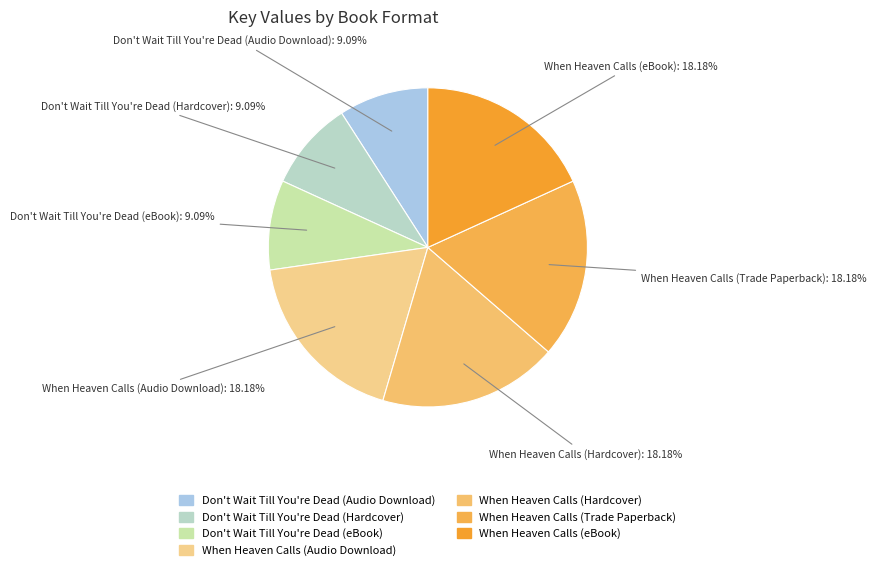

Is there any slice that represents more than half of the pie?

No